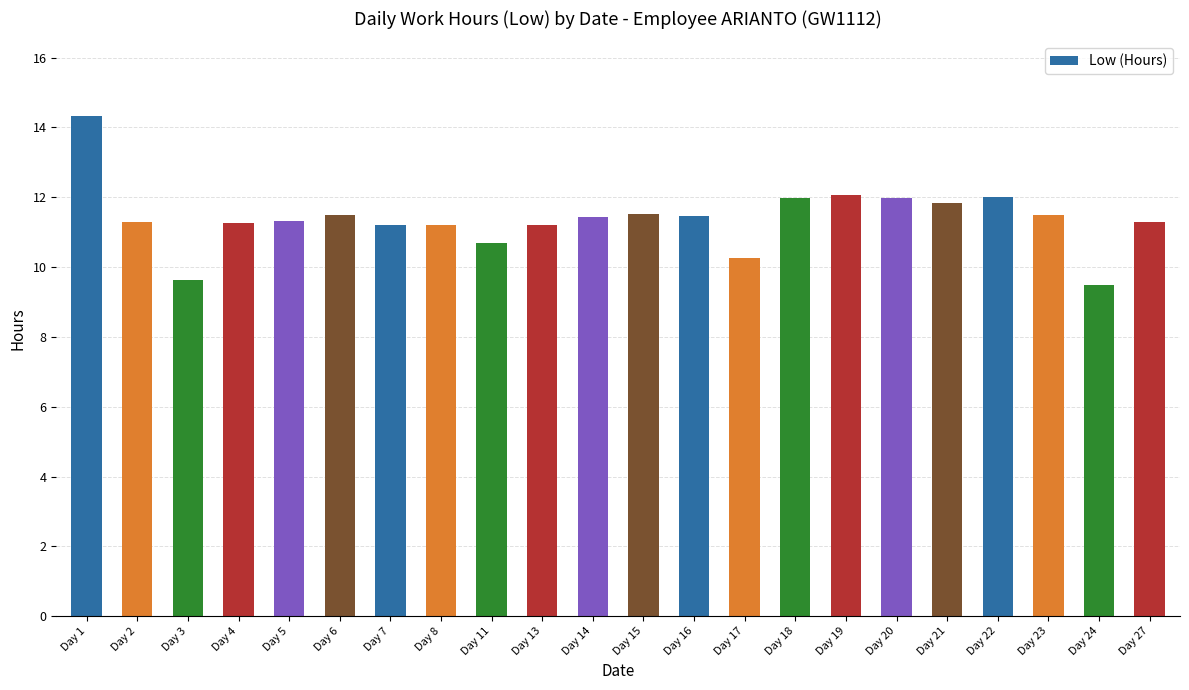

Which category has the highest value across all series?

Day 1